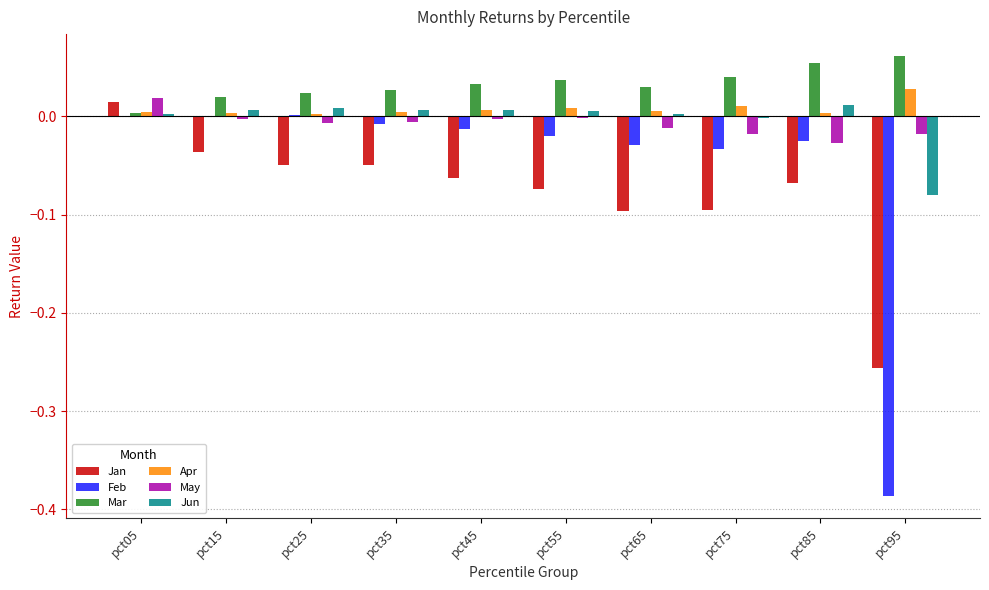

Which series has the largest total across all categories?

Mar